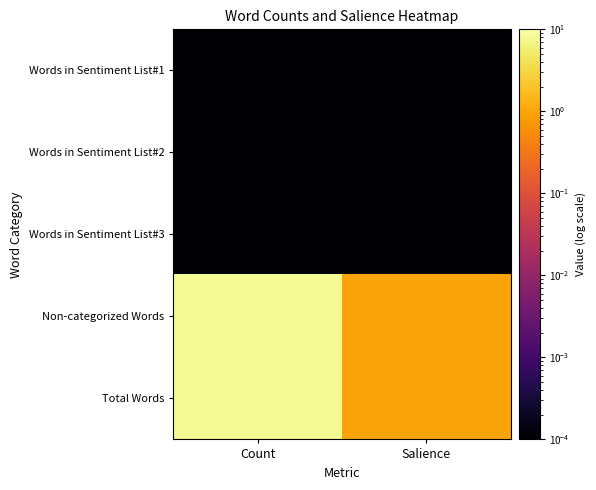

Rank the series at Count from lowest to highest value.

Words in Sentiment List#1, Words in Sentiment List#2, Words in Sentiment List#3, Non-categorized Words, Total Words